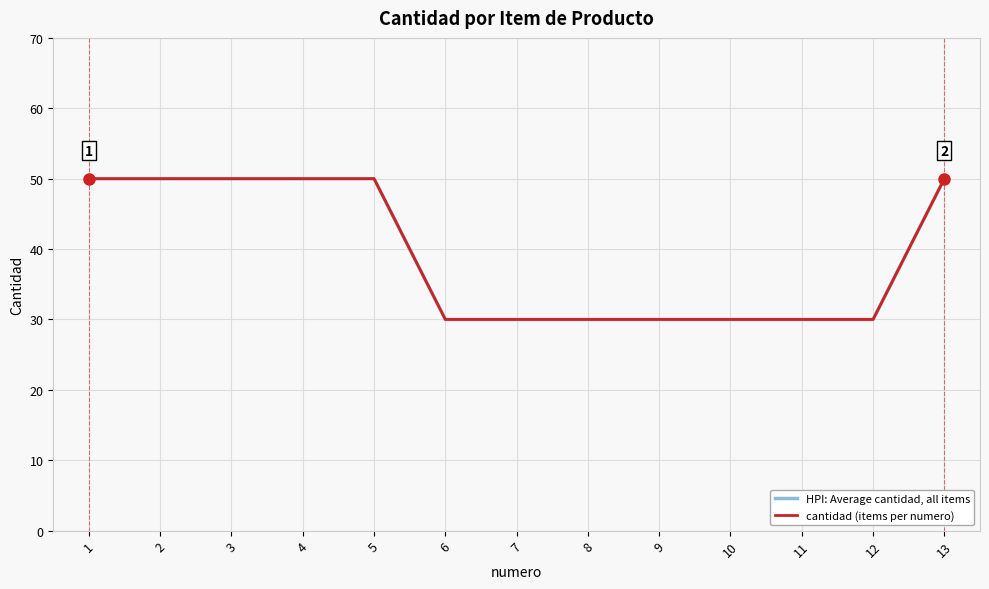

Does the chart have visible grid lines?

Yes